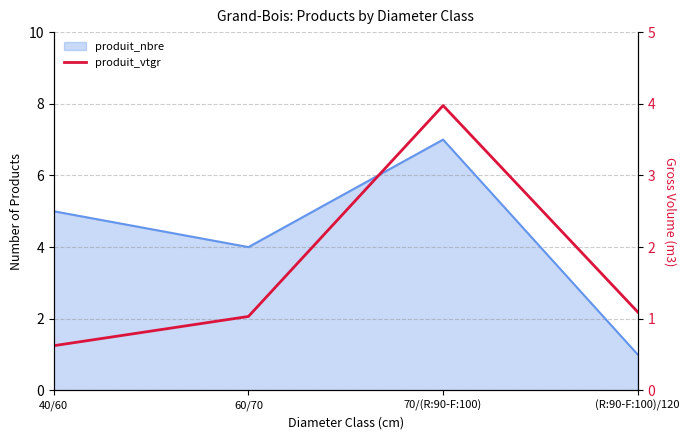

Which category has the lowest value across all series?

40/60